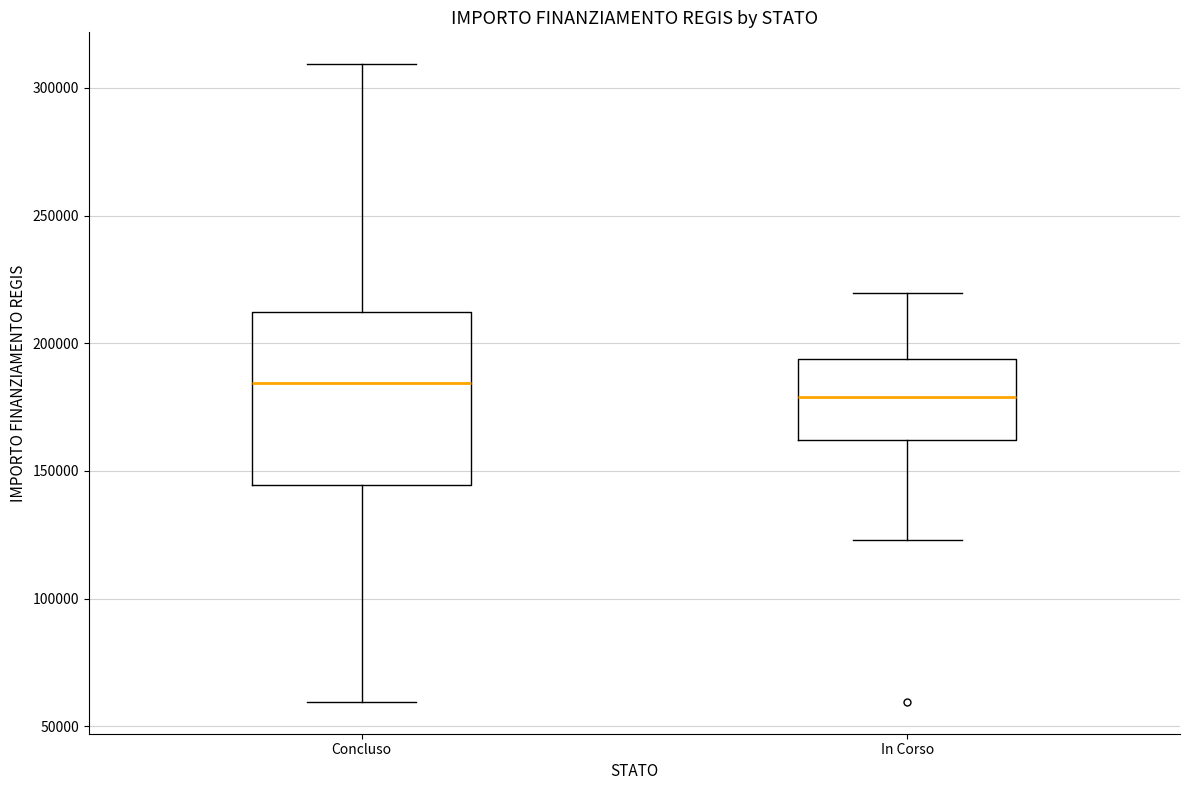

Reading left to right, read every box against the y-axis: the position of its median line, the range the box covers, and the ends of its whiskers. The values are not printed on the chart, so give them approximately, as read against the axis.

Concluso: median 185000, box 145000 to 210000, whiskers 60000 to 310000
In Corso: median 180000, box 160000 to 195000, whiskers 125000 to 220000